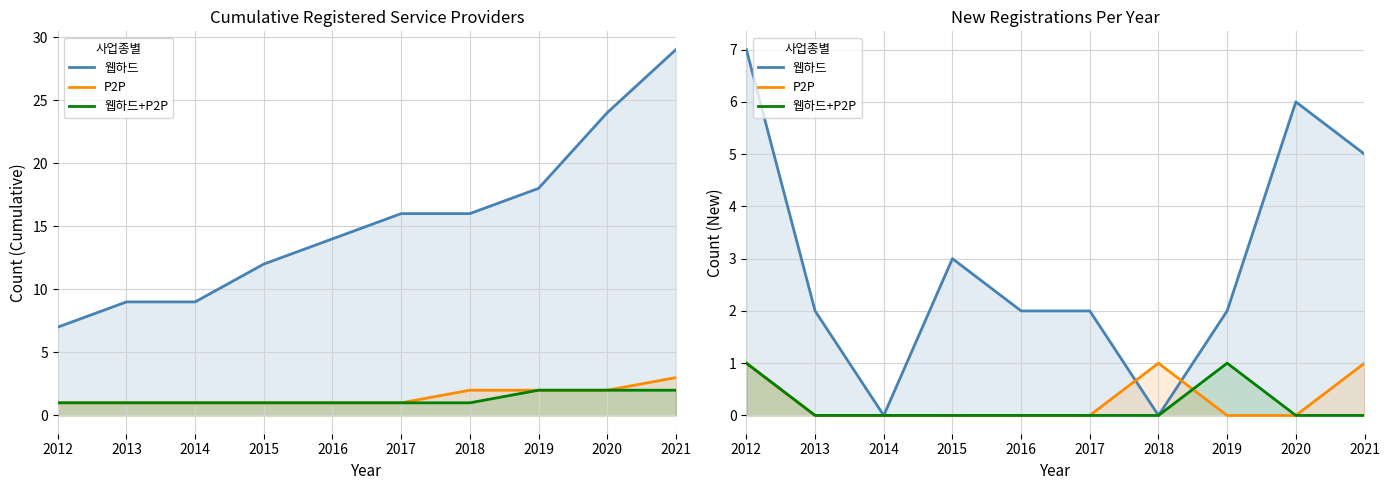

At which label does P2P reach its peak?

2012